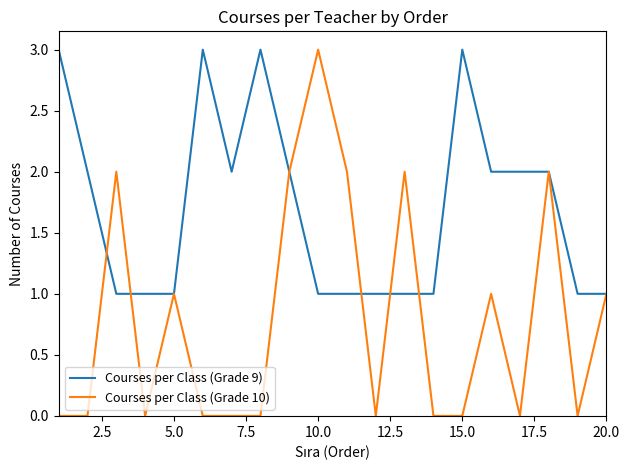

Reading left to right, list all the values displayed in this chart.

Courses per Class (Grade 9): 3	2	1	1	1	3	2	3	2	1	1	1	1	1	3	2	2	2	1	1
Courses per Class (Grade 10): 0	0	2	0	1	0	0	0	2	3	2	0	2	0	0	1	0	2	0	1